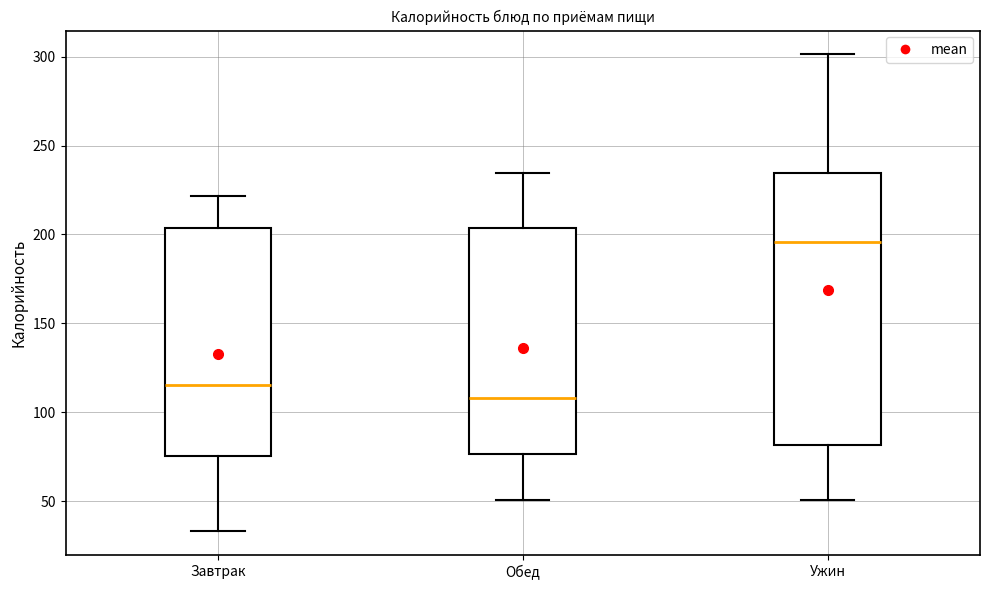

Which box has the highest median line?

Ужин